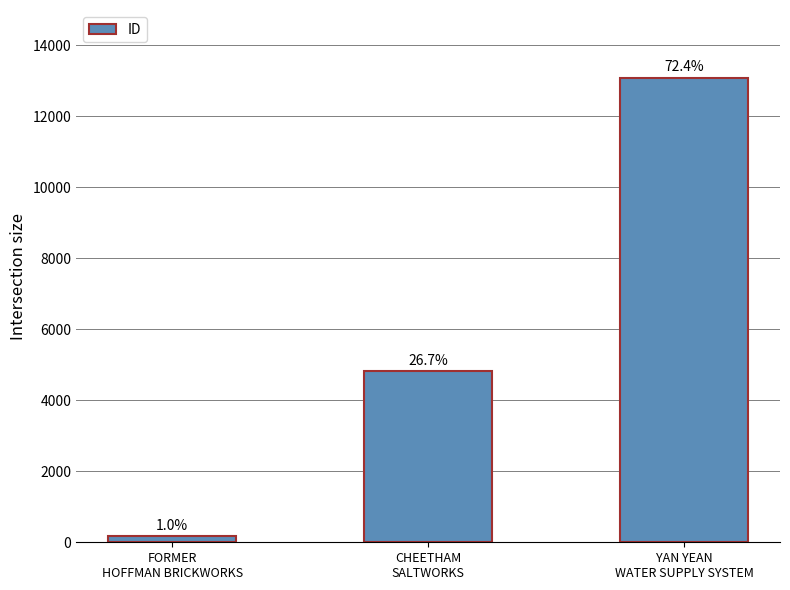

Where does the data first go above 4820?

YAN YEAN
WATER SUPPLY SYSTEM